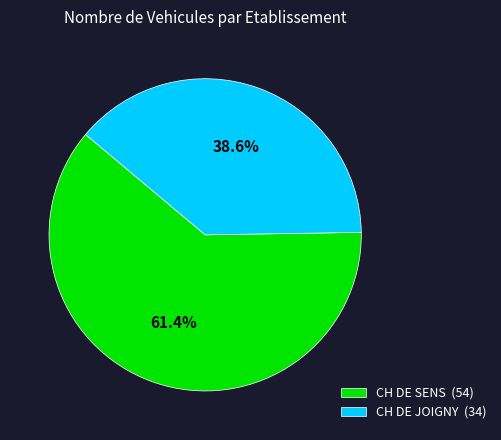

To the nearest percent, what percentage of the pie is CH DE JOIGNY?

39%